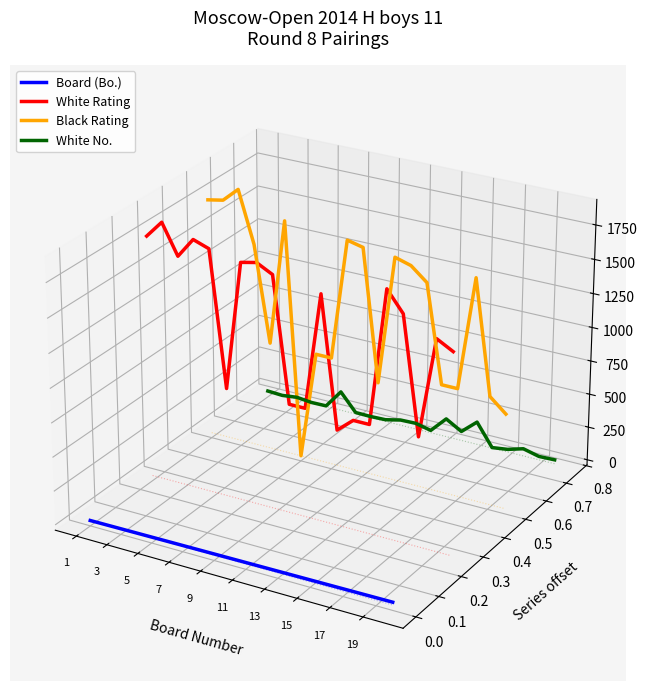

Is the value of White No. at 14 greater than the value of Black Rating at 12?

No